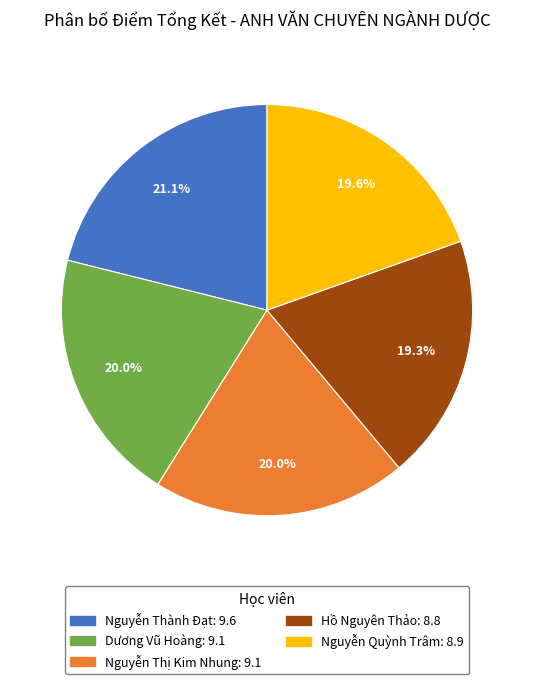

The Nguyễn Quỳnh Trâm slice represents 14% of the pie. True or false?

False